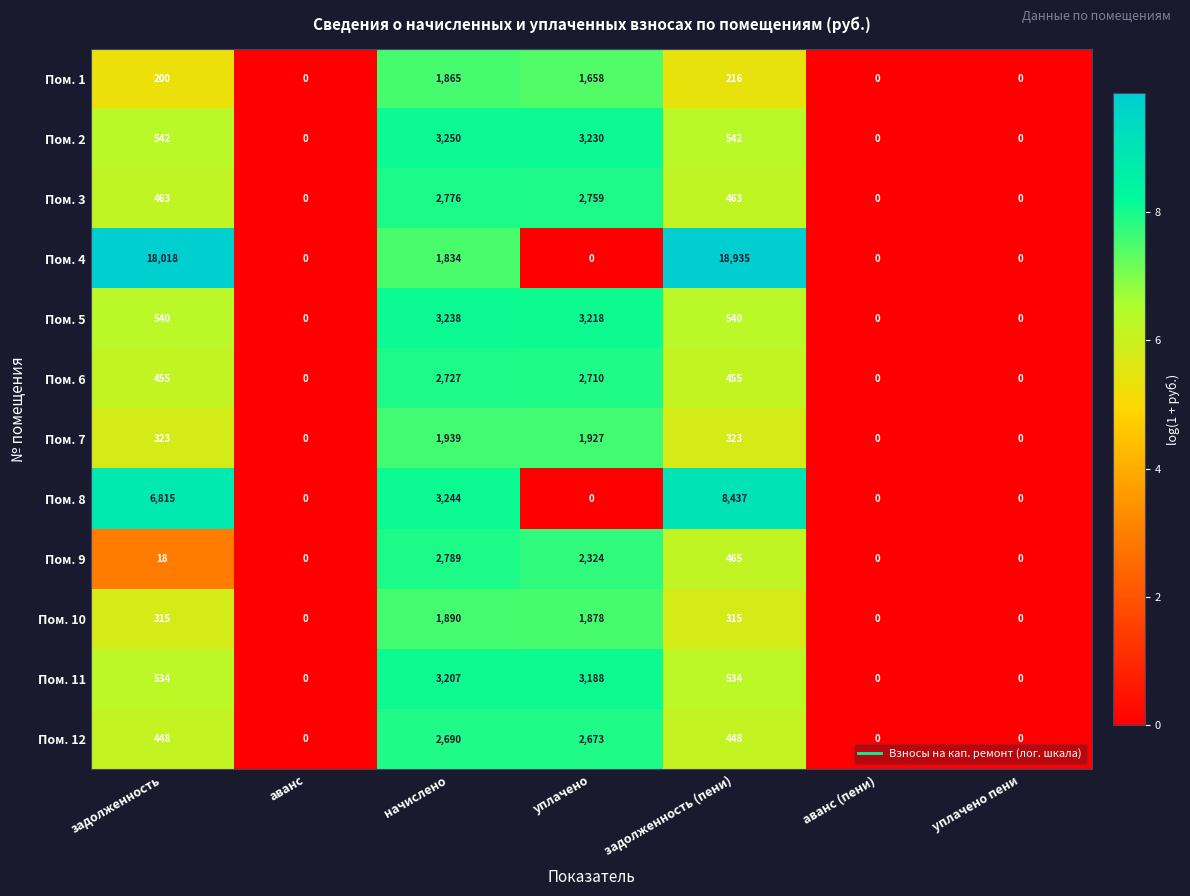

What is the difference between the Пом. 7 values at уплачено and уплачено пени?

1927